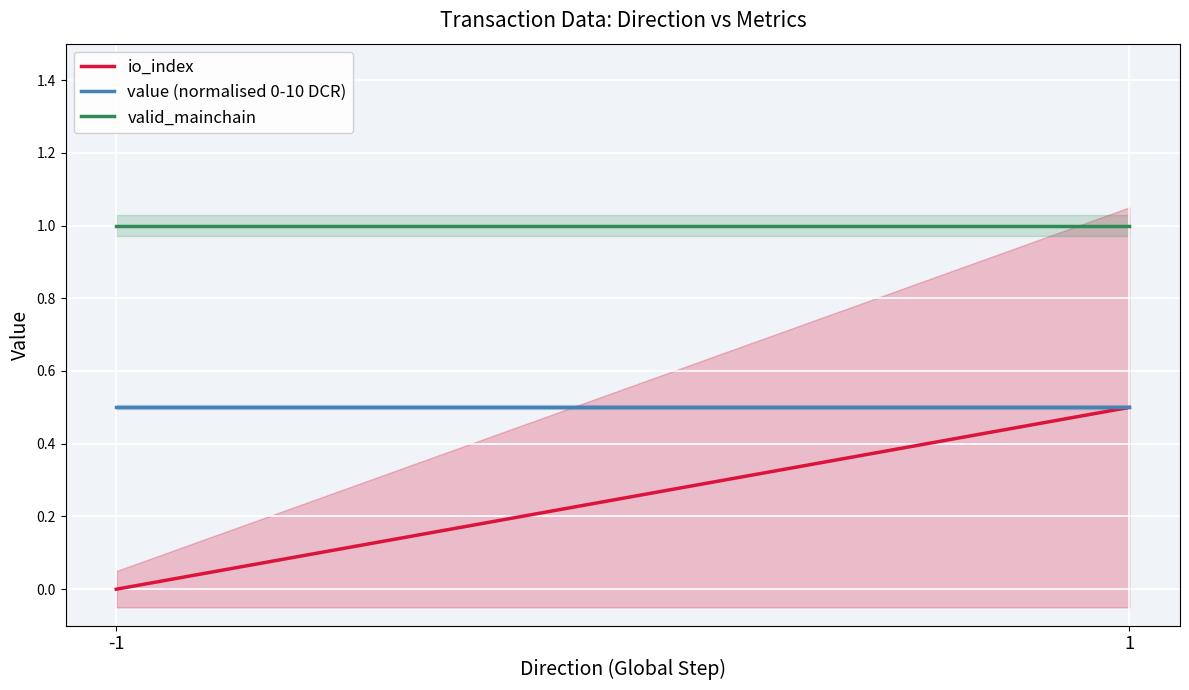

The io_index series shows 0.0 at -1. True or false?

True